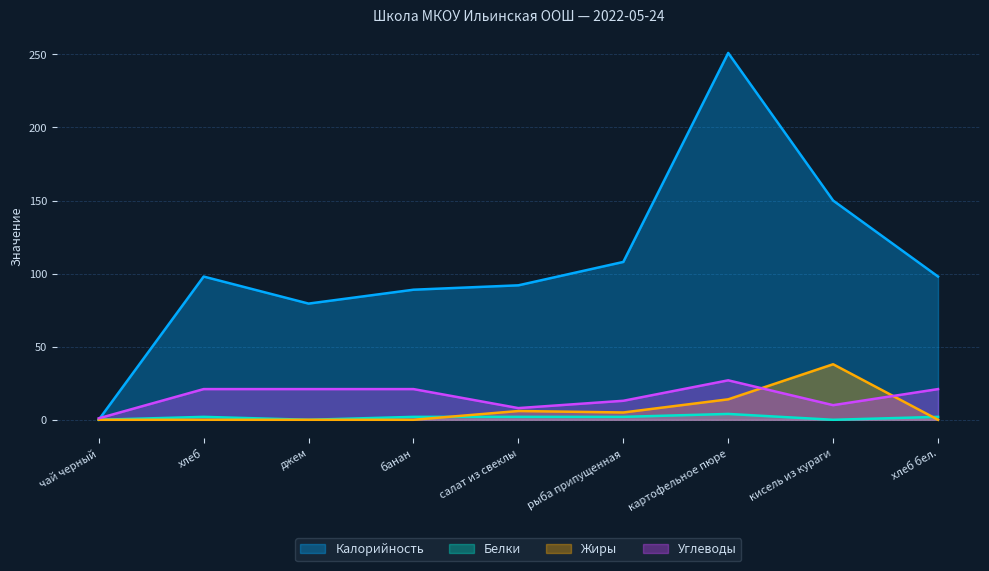

True or false: Жиры and Углеводы cross at least once.

True